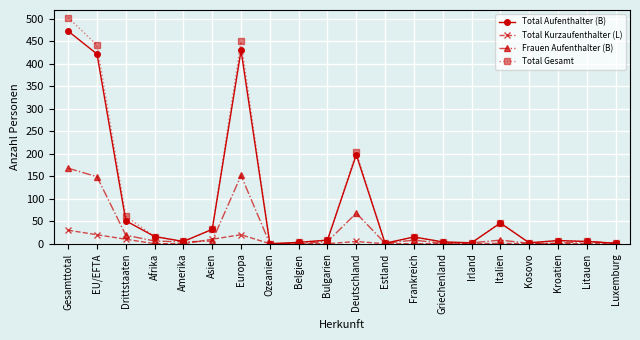

What is the difference between the maximum and second lowest values in the Frauen Aufenthalter (B) series?

168